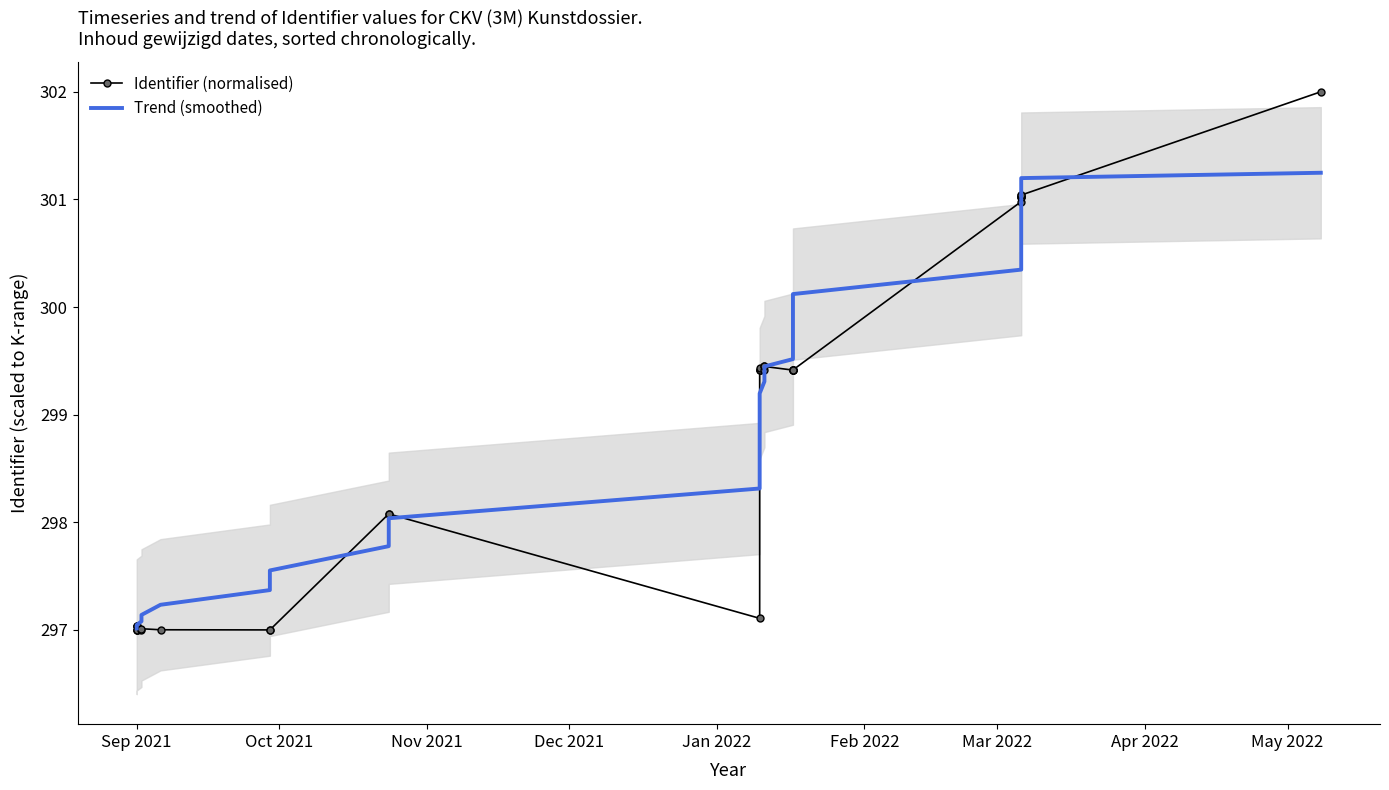

Count the number of categories in the chart.

33